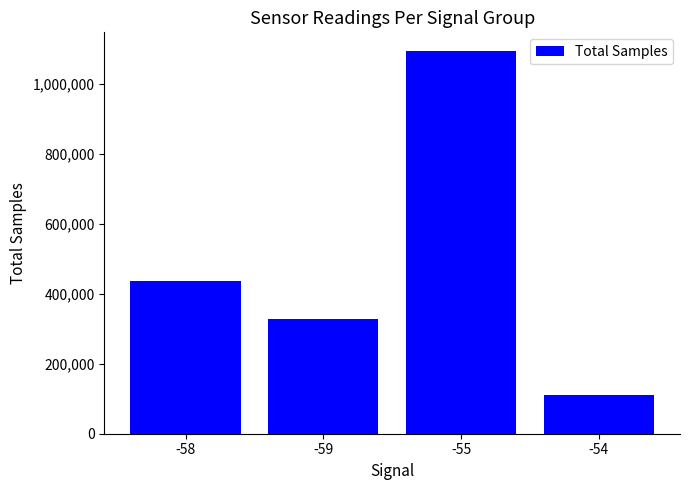

Rank the categories by value from highest to lowest.

-55, -58, -59, -54